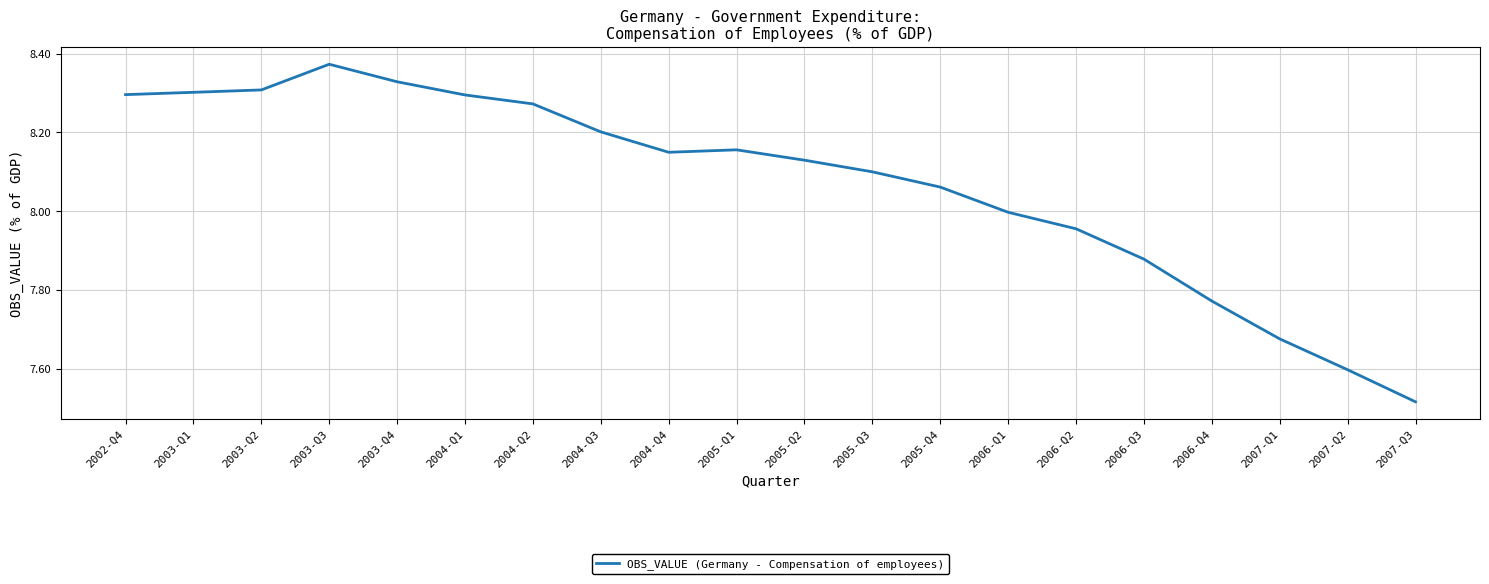

True or false: the data shows 7.6 at 2007-Q2.

True